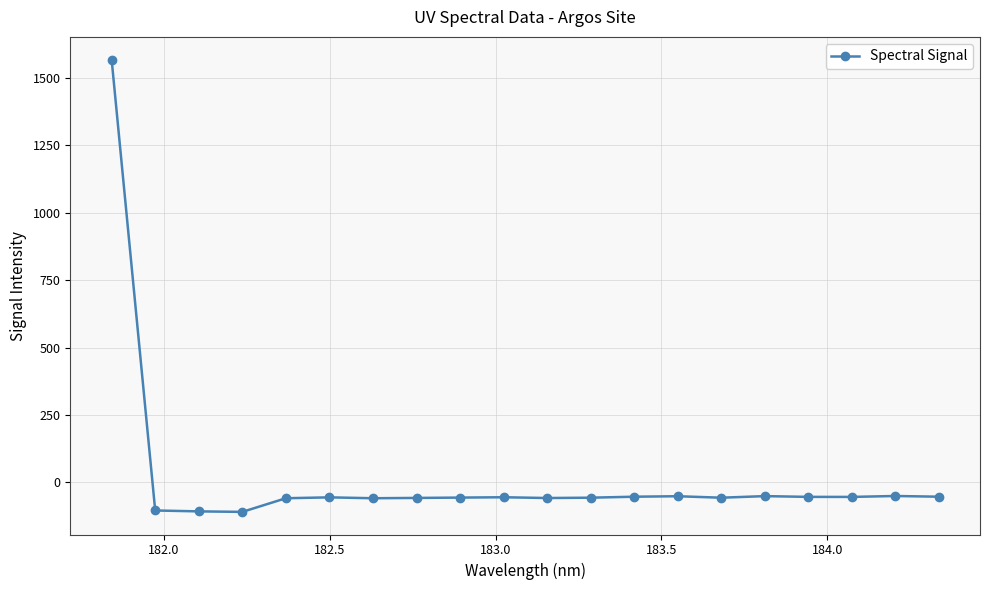

What is the value of the 10th point from the left?

-55.3